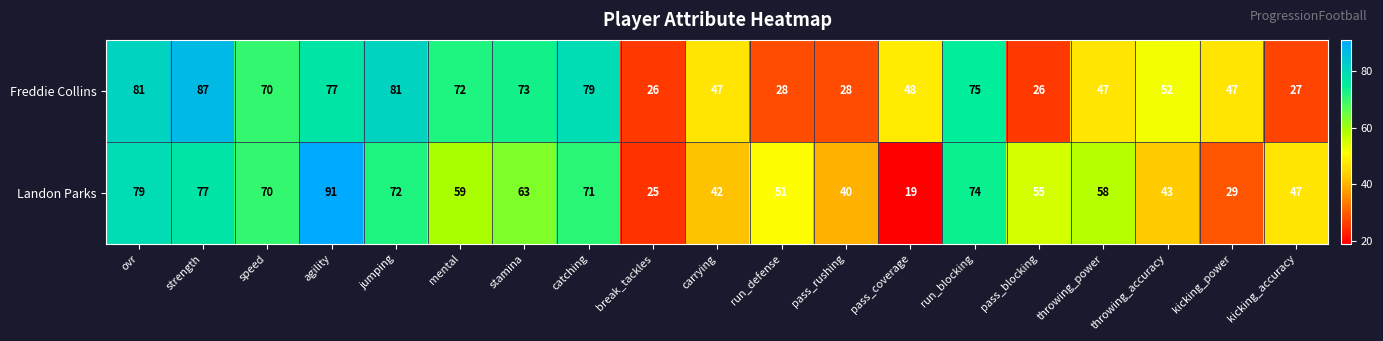

What is the minimum value shown in the chart?

19